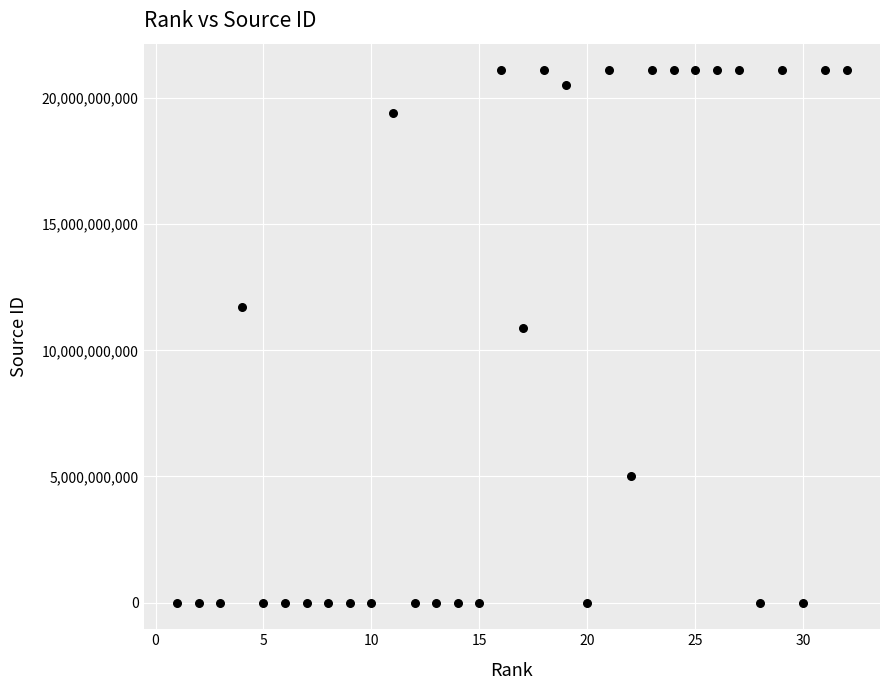

What Y value in the scatter plot is closest to 10550528049?

10900153308